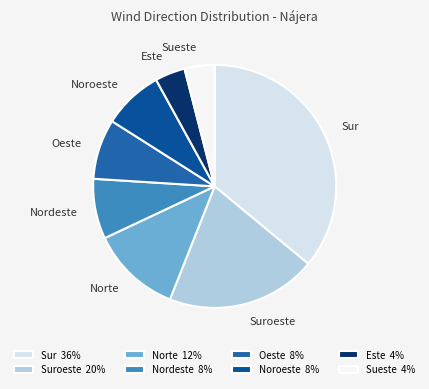

True or false: Noroeste accounts for 8% of the total.

True